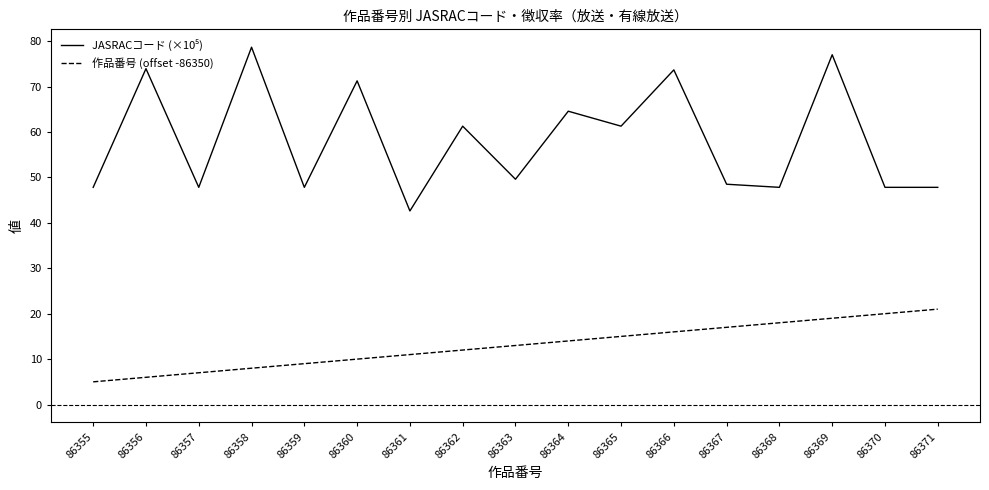

What is the approximate value of 作品番号 (offset -86350) at 86360?

10.0